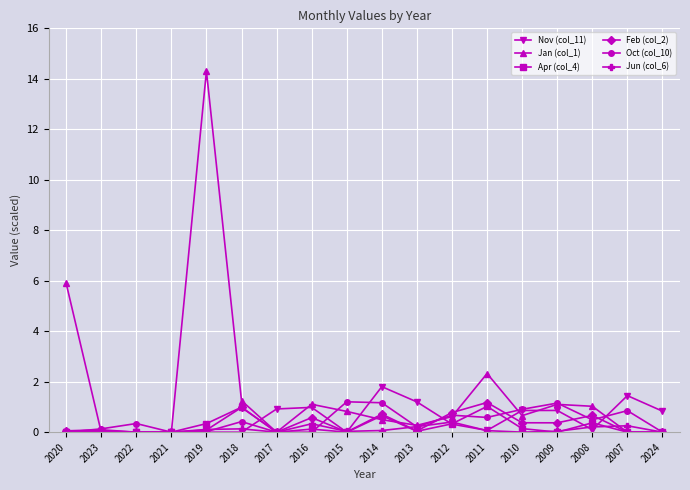

Which label corresponds to the largest value in the chart?

2019